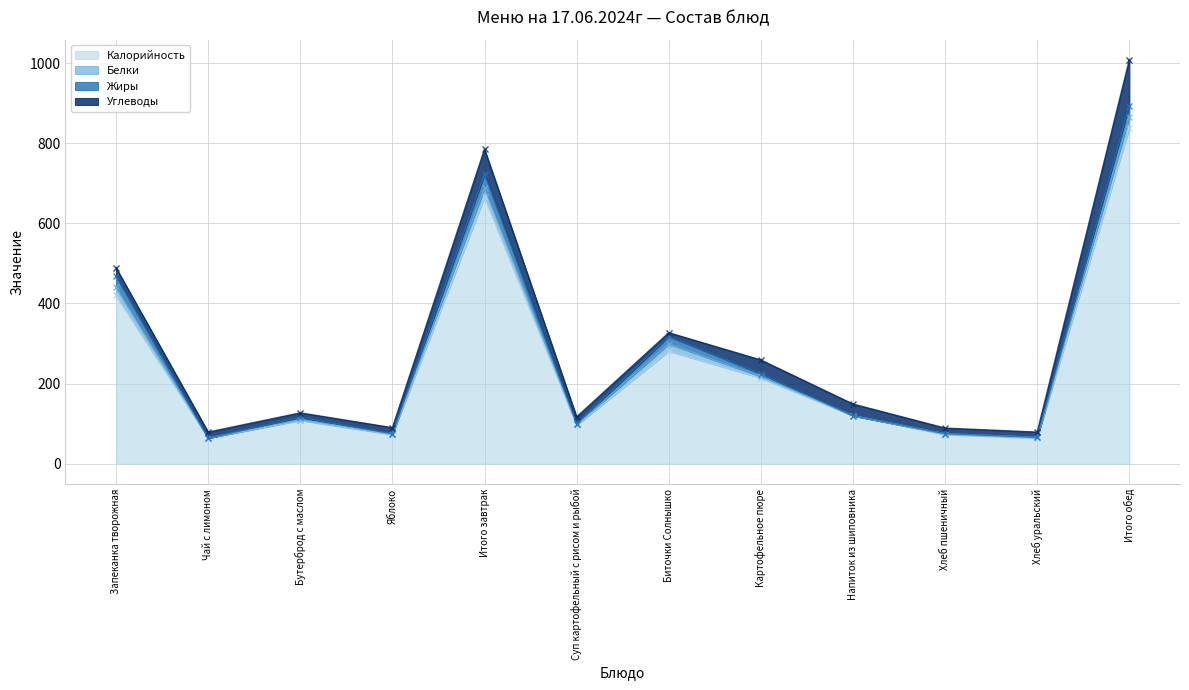

List the labels in order of Белки value, smallest first.

Чай с лимоном, Напиток из шиповника, Яблоко, Бутерброд с маслом, Суп картофельный с рисом и рыбой, Хлеб пшеничный, Хлеб уральский, Картофельное пюре, Биточки Солнышко, Запеканка творожная, Итого завтрак, Итого обед